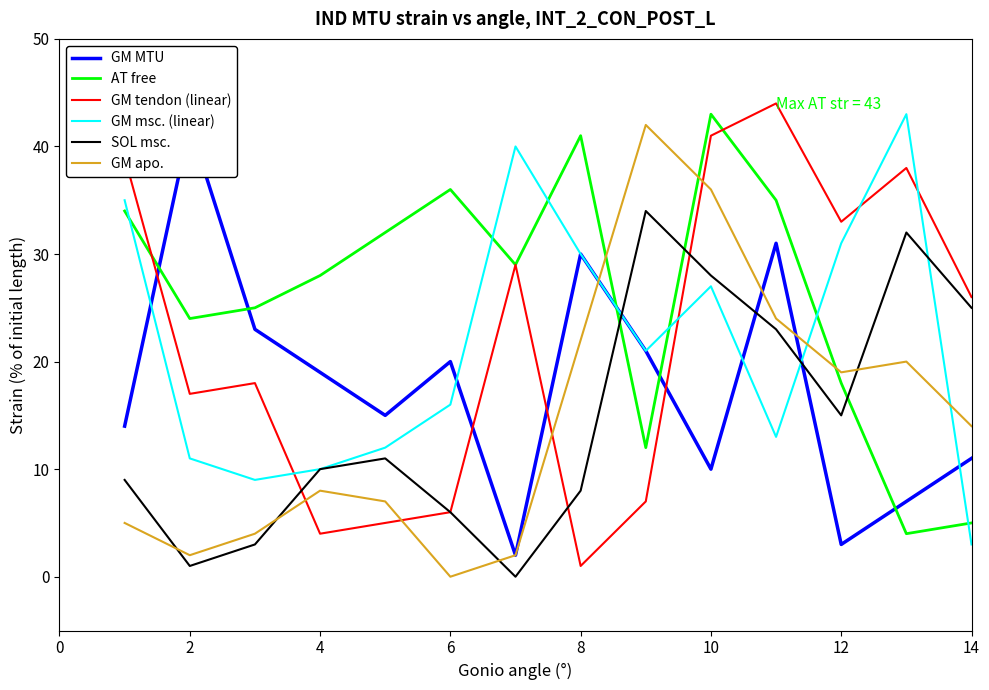

Which series has the widest spread of values?

GM tendon (linear)